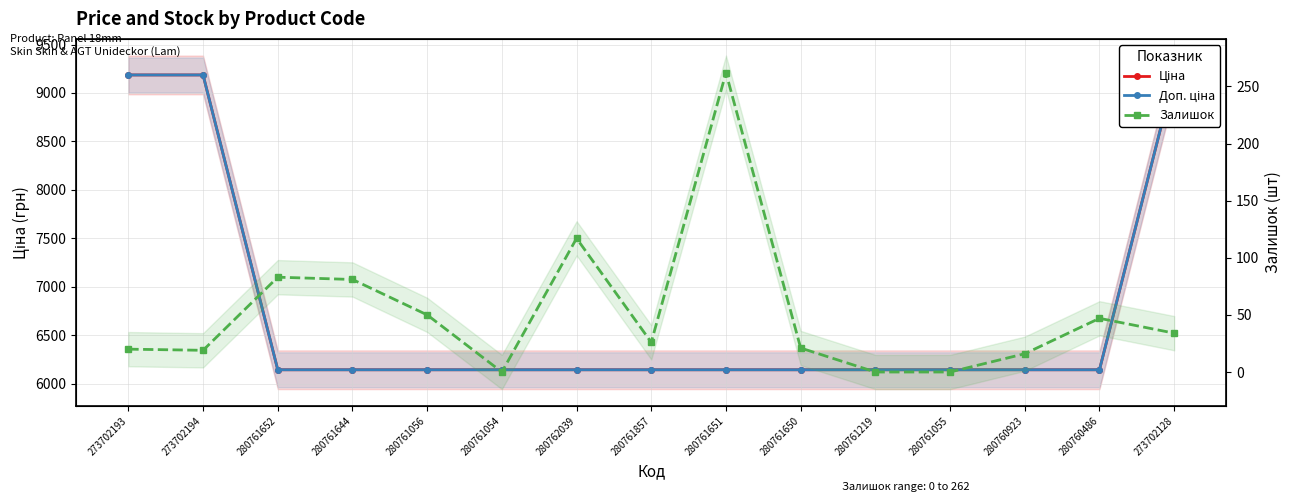

What is the sum of the Залишок values at 280761650 and 280761652?

104.0